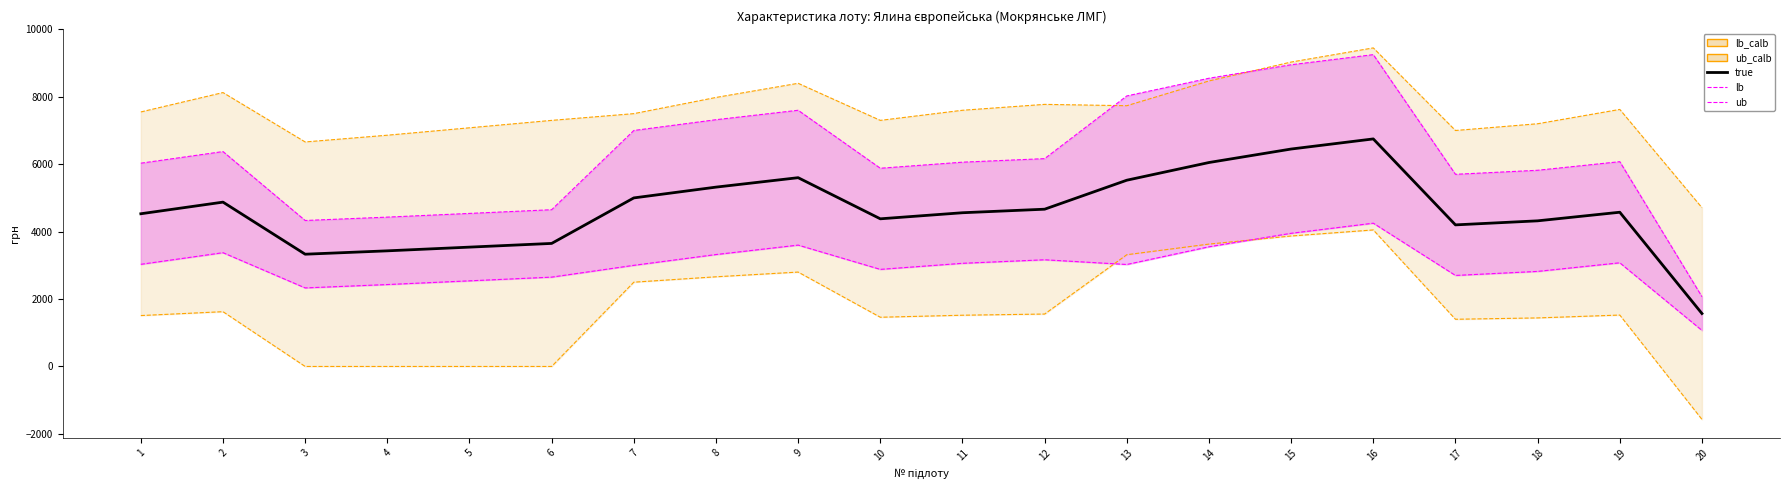

What is the value of the lb point at the 15th from the left?

3870